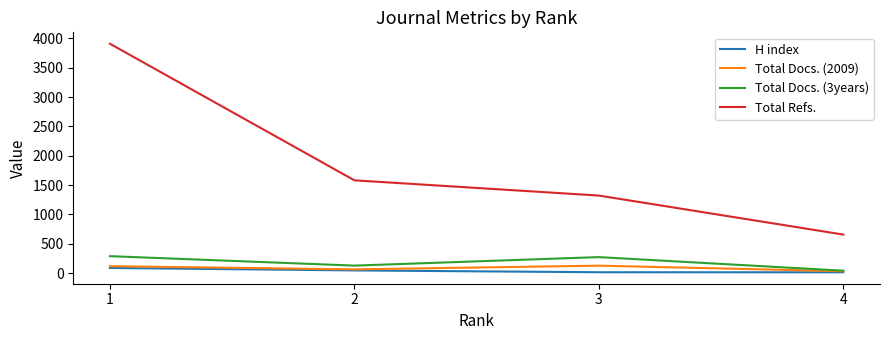

List the series in order of their peak value, highest first.

Total Refs., Total Docs. (3years), Total Docs. (2009), H index